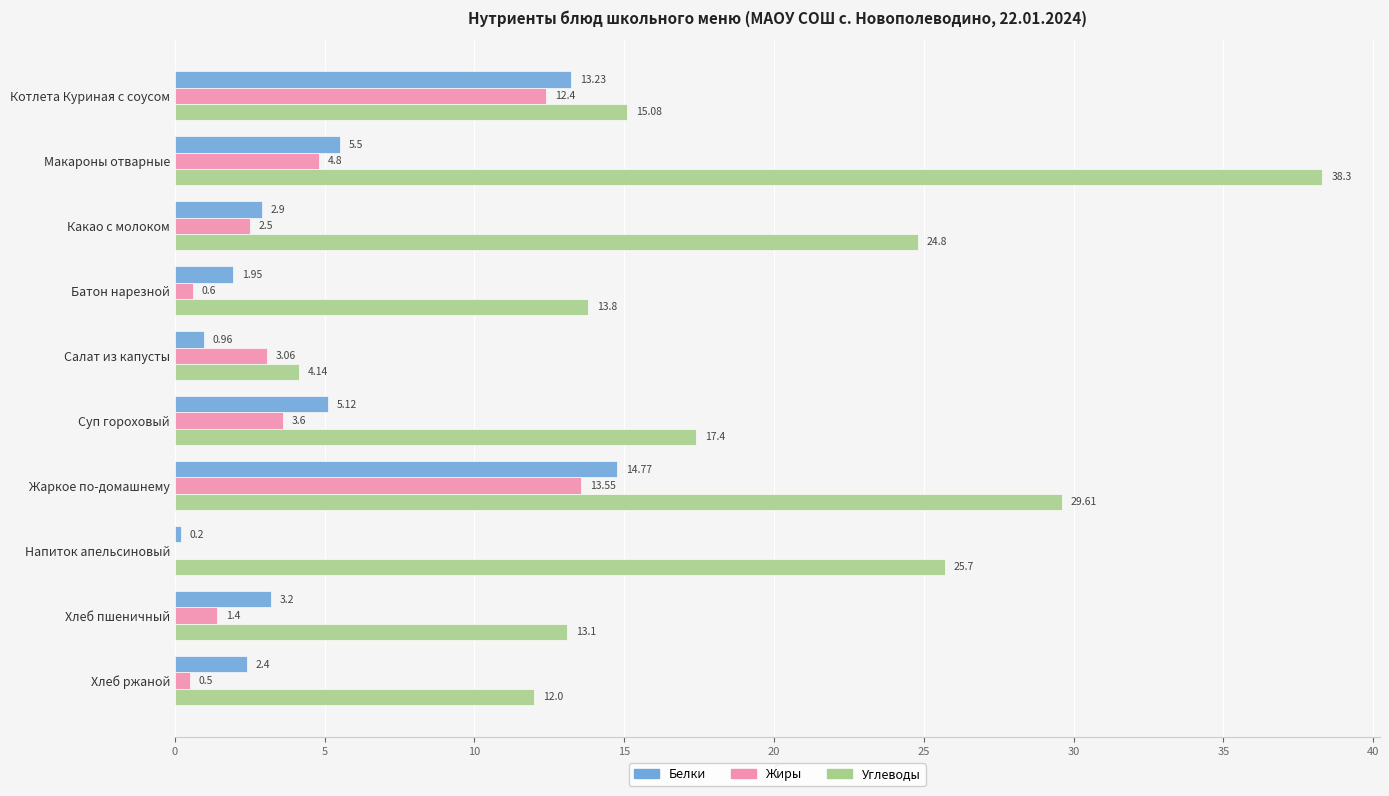

Between Котлета Куриная с соусом and Хлеб пшеничный, which series saw the biggest shift?

Жиры